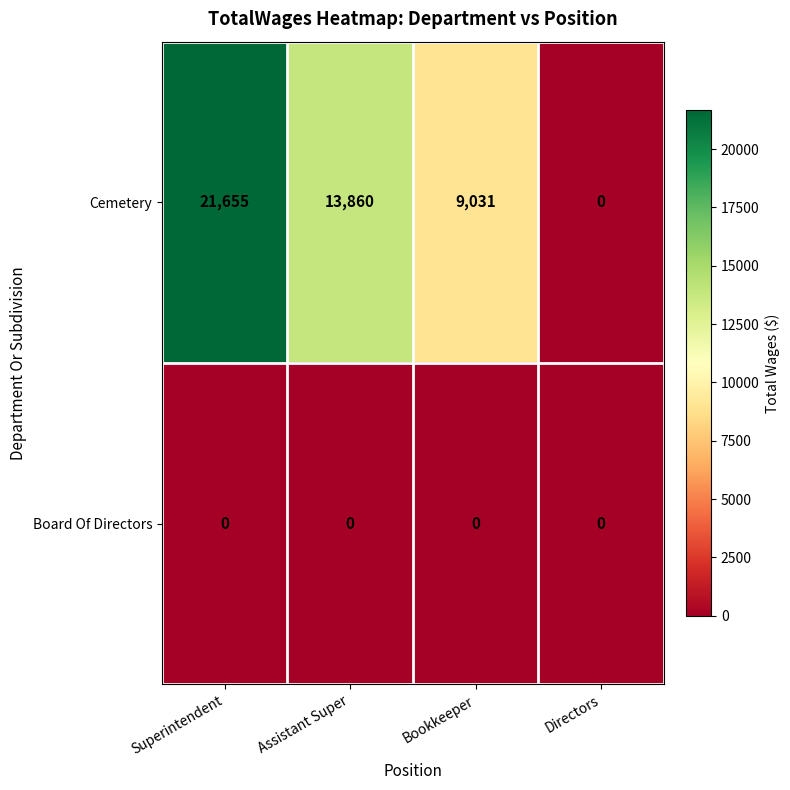

Which series changed the most between Superintendent and Assistant Super?

Cemetery